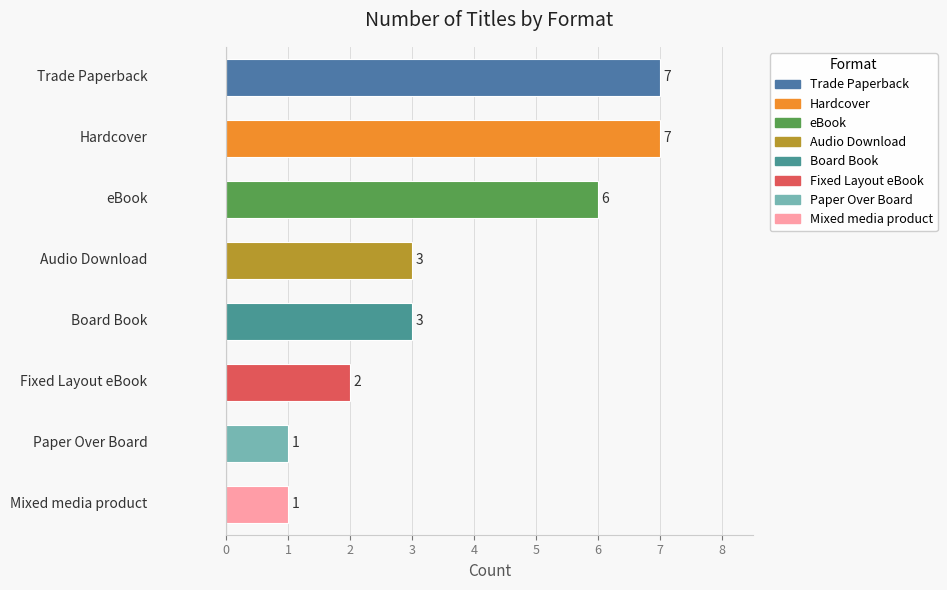

How many categories are shown in the chart?

8